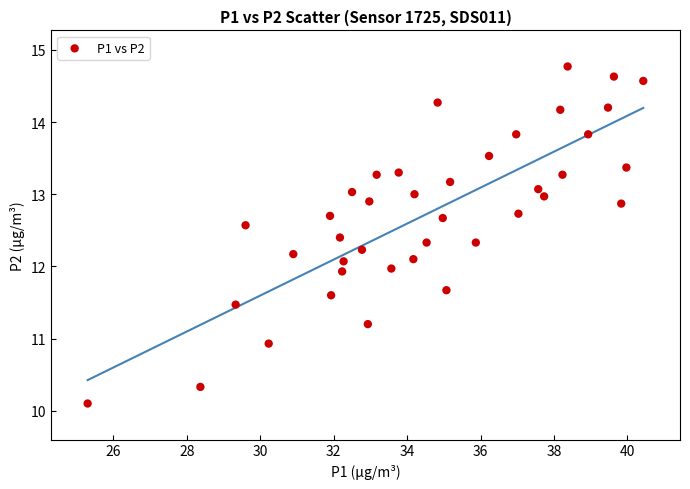

What is the range of X values (max minus min)?

15.1